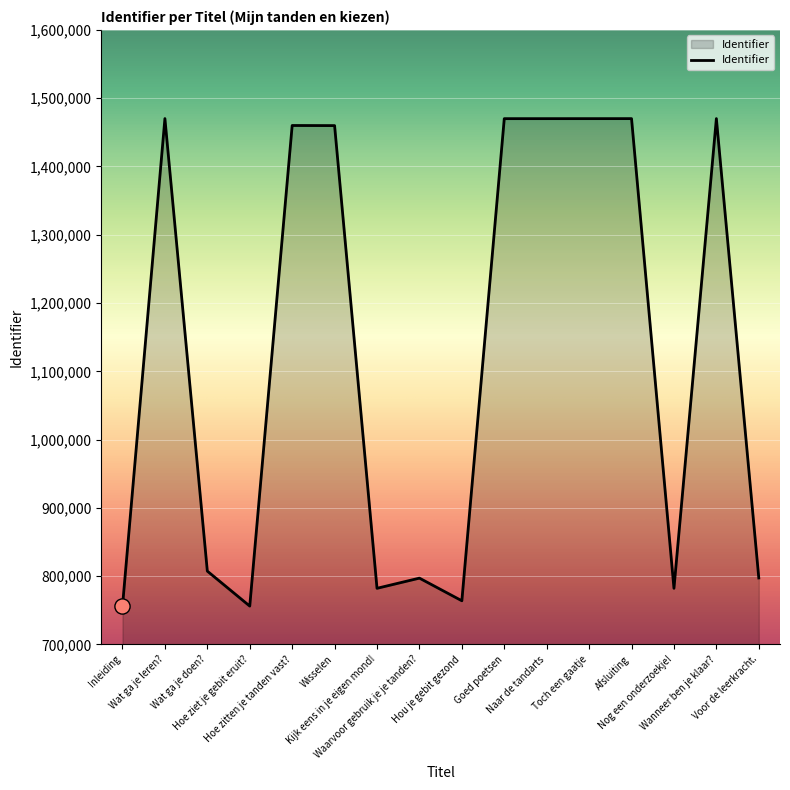

What is the change in value from Inleiding to Hoe zitten je tanden vast??

+704116